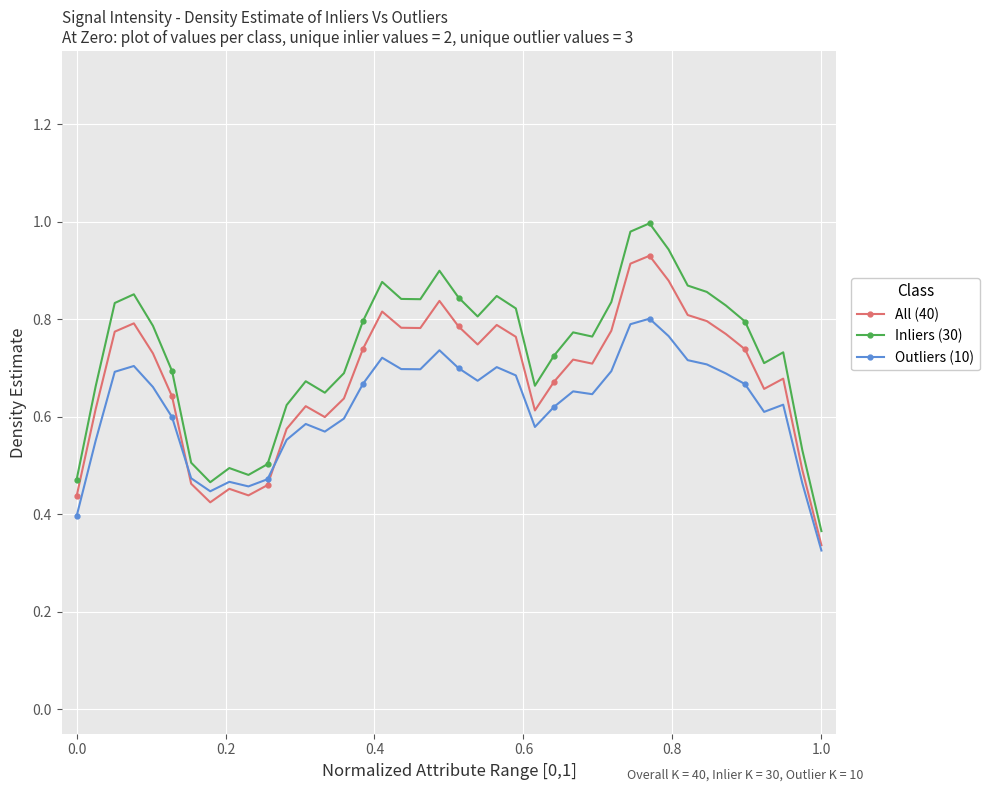

True or false: Inliers (30) and All (40) cross at least once.

False